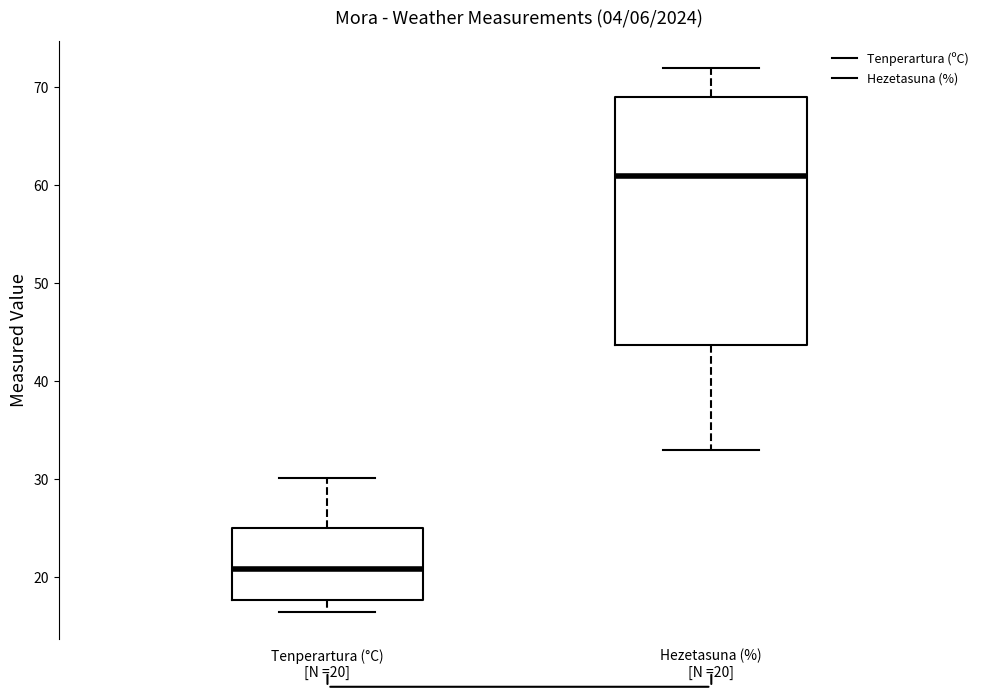

Which box has the lowest median line?

Tenperartura (°C) [N =20]